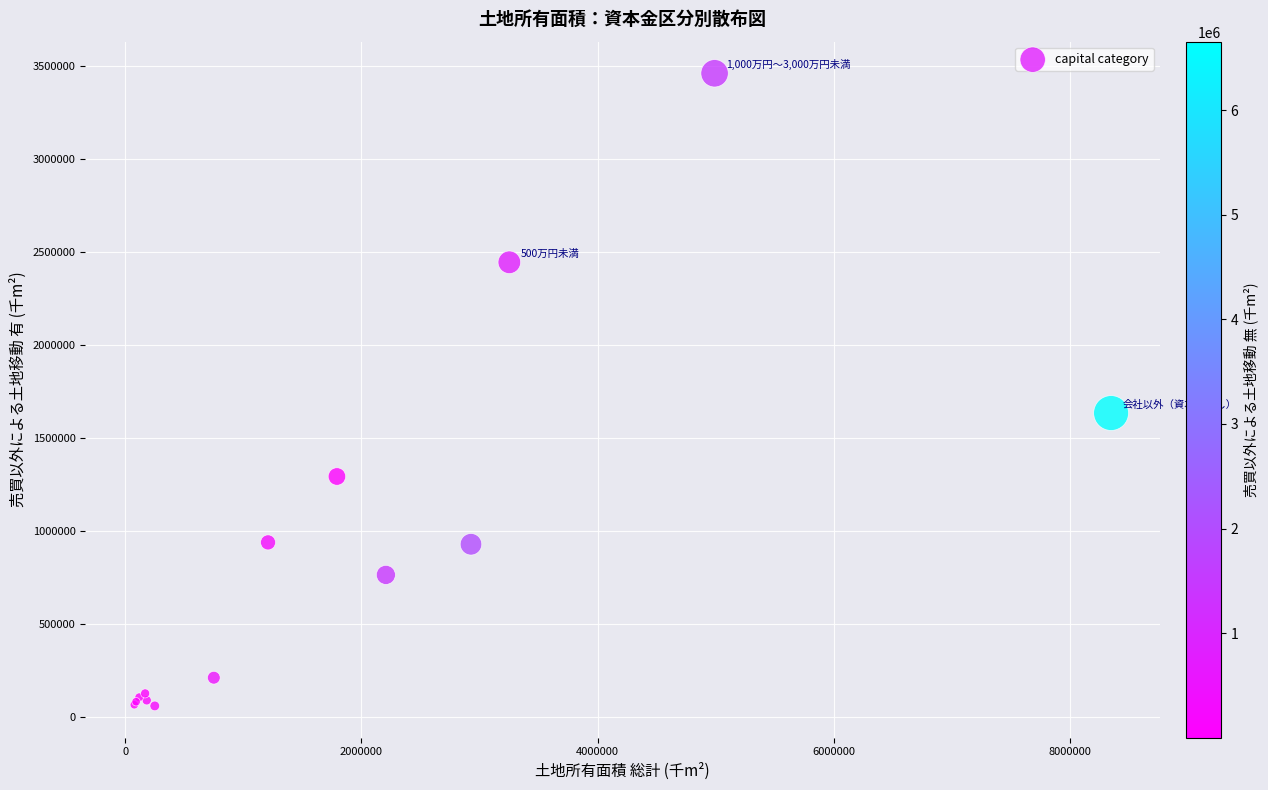

What Y value in the scatter plot is closest to 1758299?

1632353